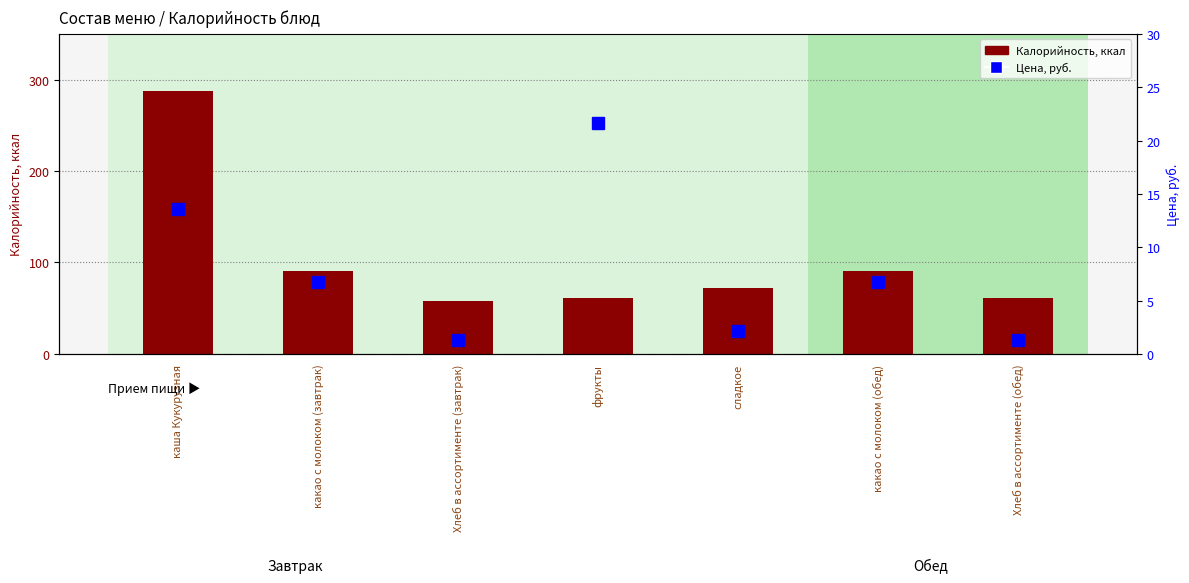

At which label does Цена, руб. first exceed 6?

каша Кукурузная